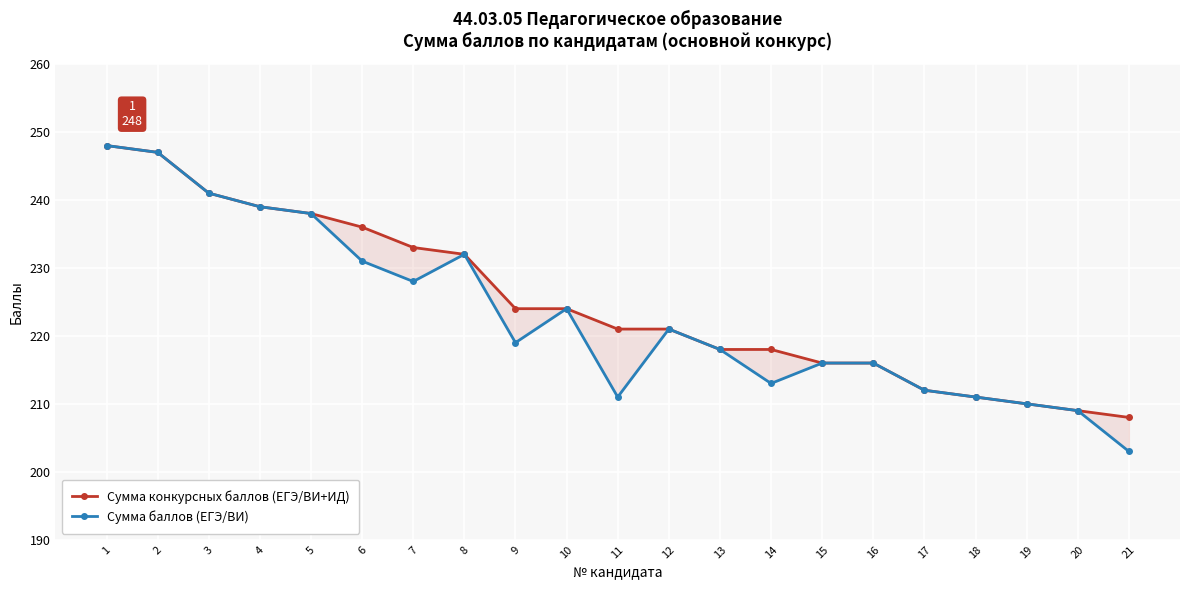

Is it true that Сумма конкурсных баллов (ЕГЭ/ВИ+ИД) equals 307 at 12?

False